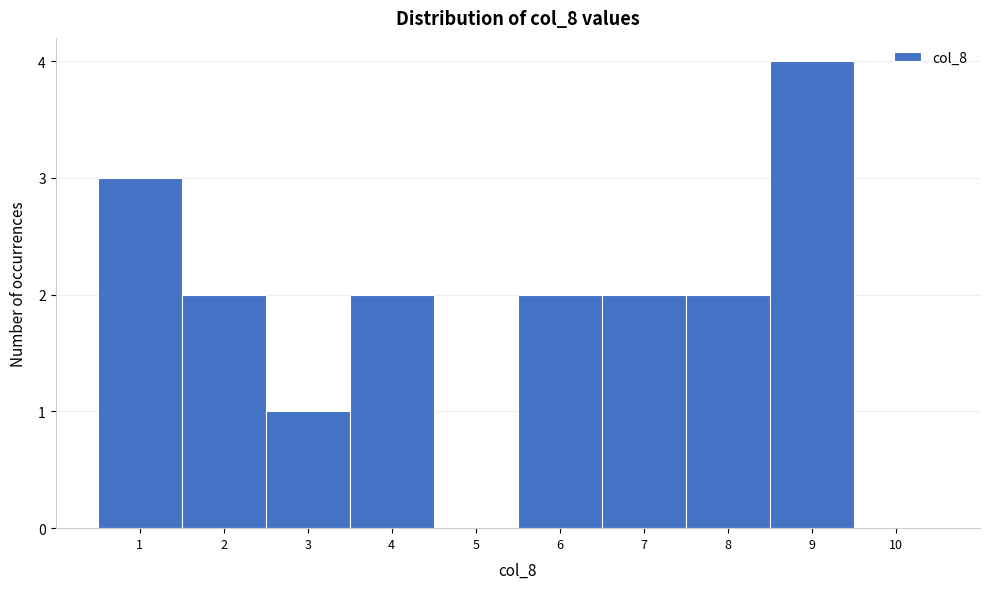

How tall is the bar that spans 7.5 to 8.5 on the x-axis? The values are not printed on the chart, so give them approximately, as read against the axis.

2